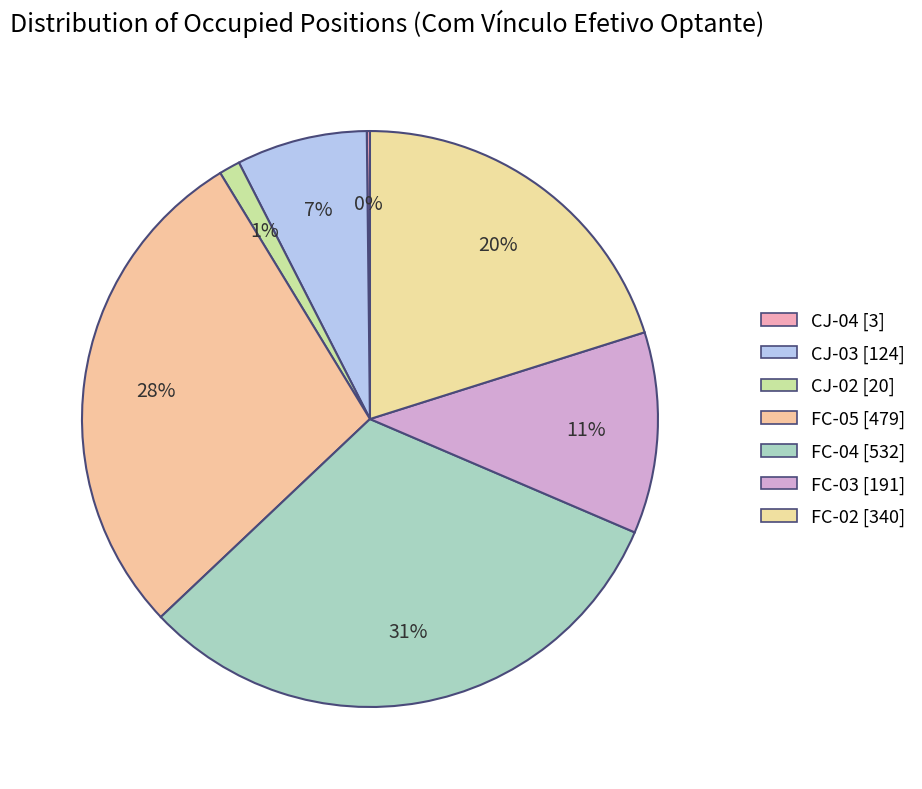

True or false: FC-04 accounts for 17% of the total.

False